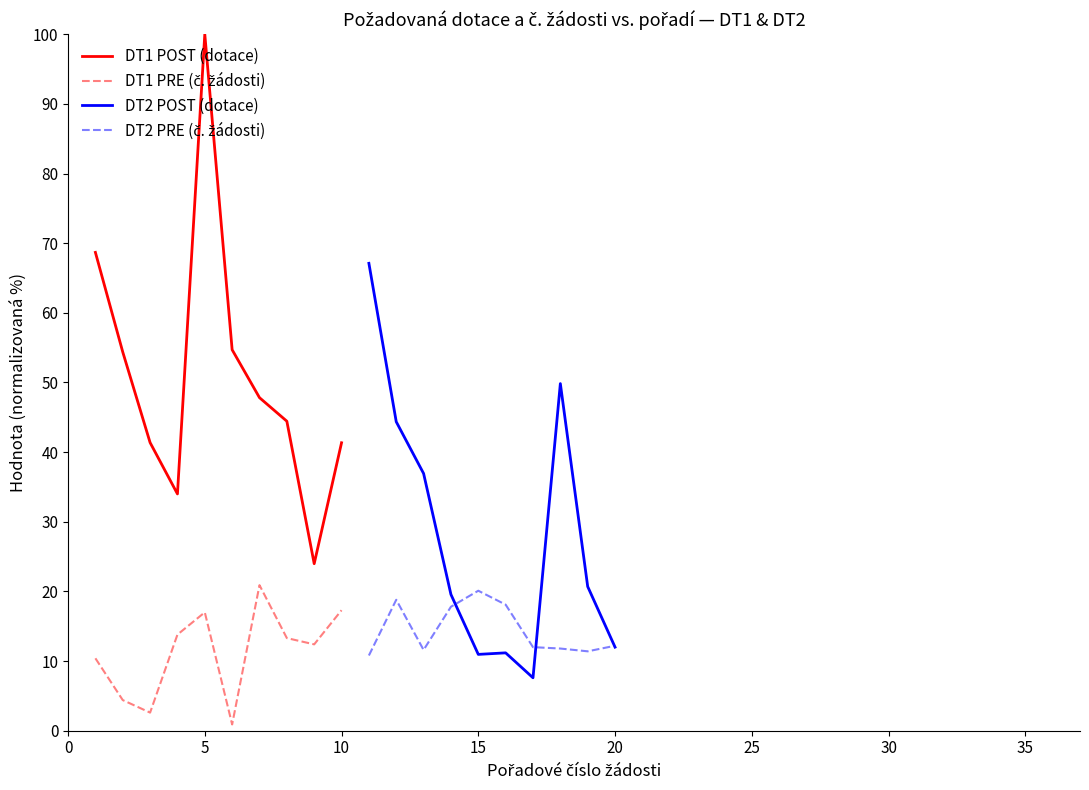

Is it true that DT1 POST (dotace) equals 41.3 at 10?

True